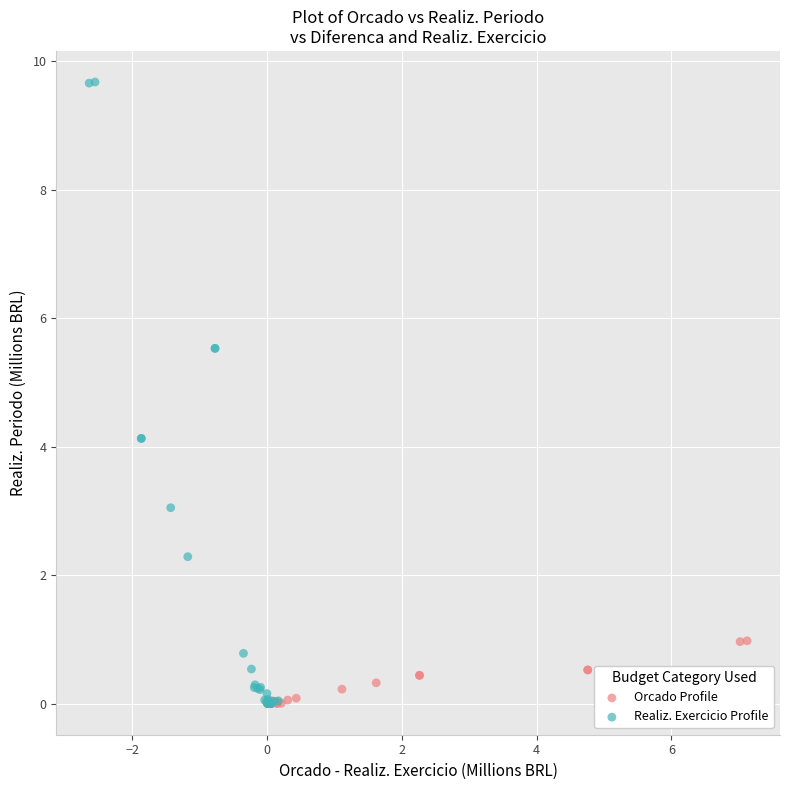

Which series has the largest Y range (max minus min)?

Realiz. Exercicio Profile